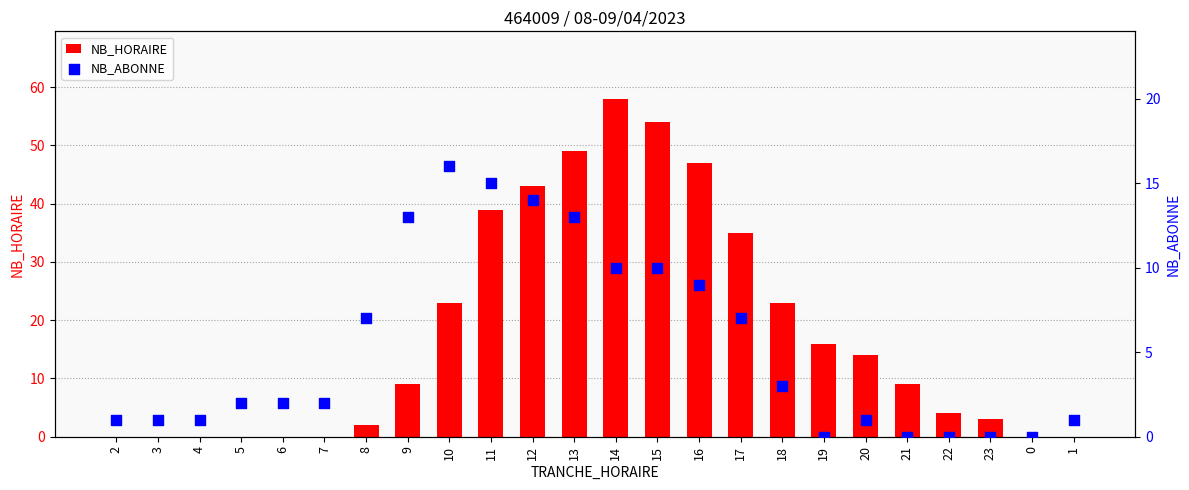

At how many categories does at least one series exceed 45?

4